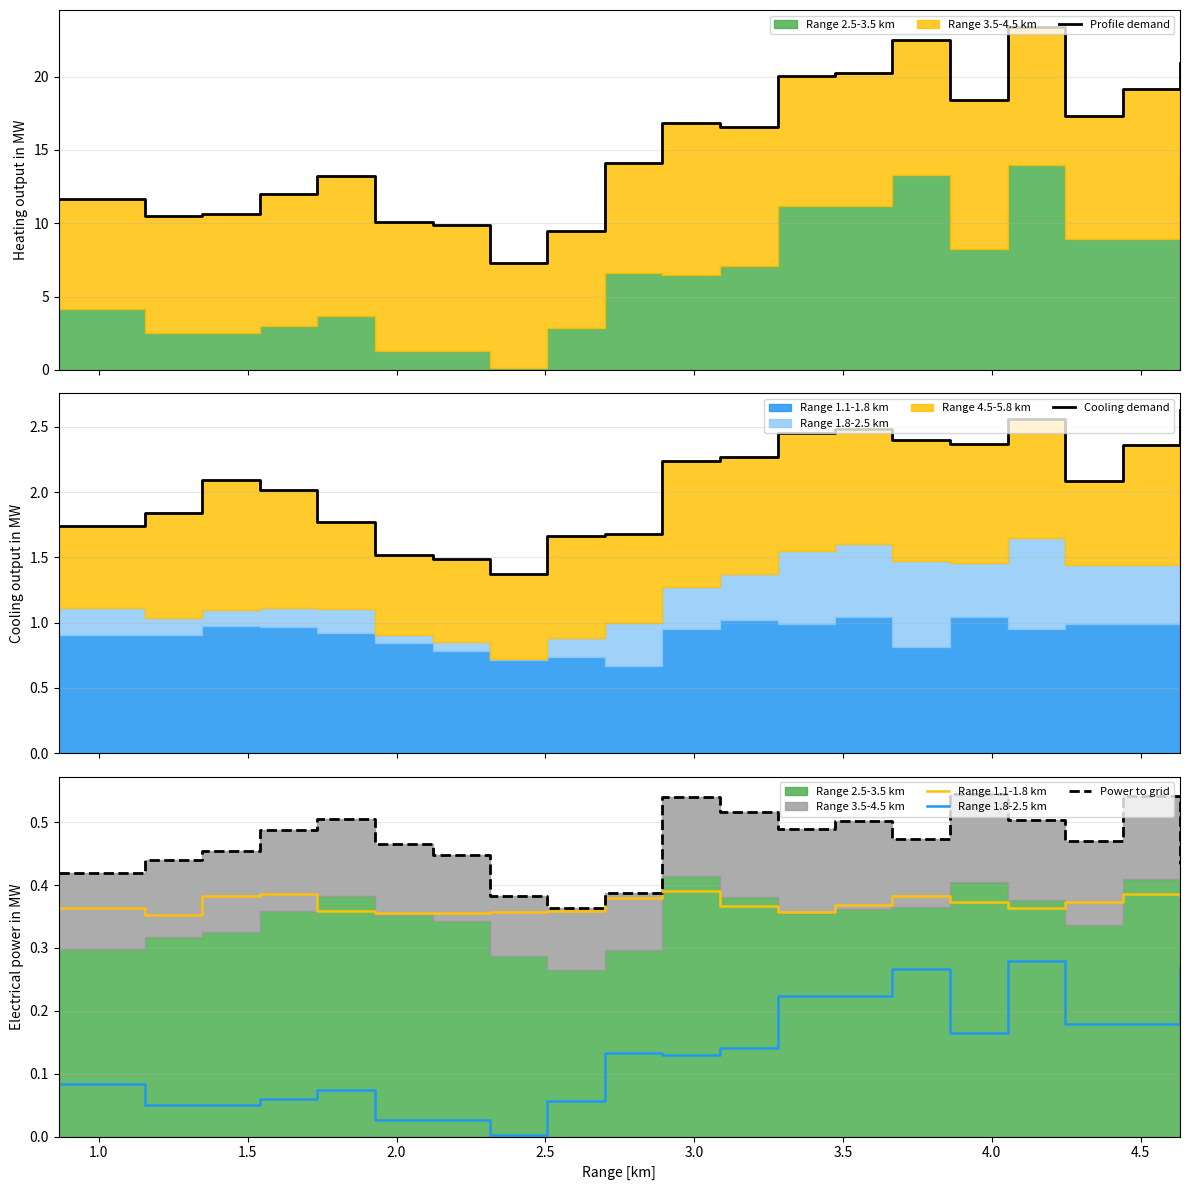

Is it true that Range 1.1-1.8 km equals 0.4 at 4.5?

True